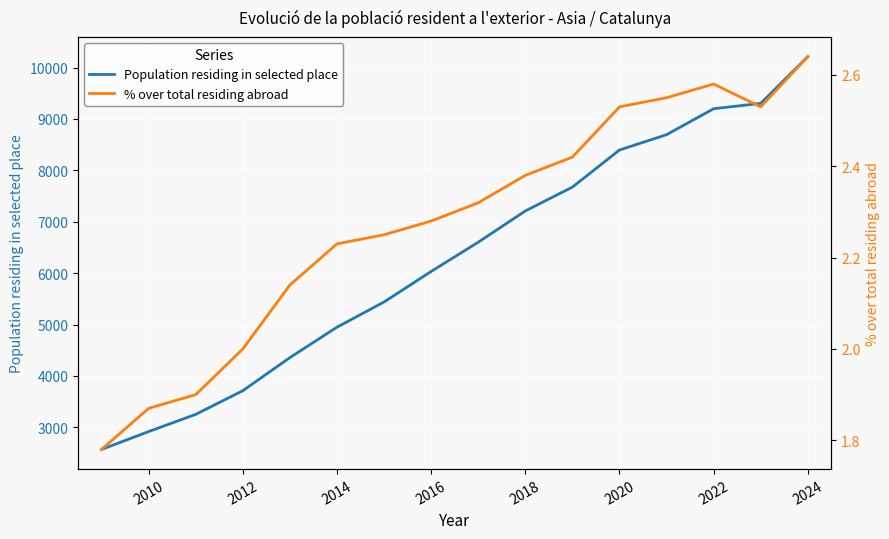

Which series has the largest range (max minus min)?

Population residing in selected place